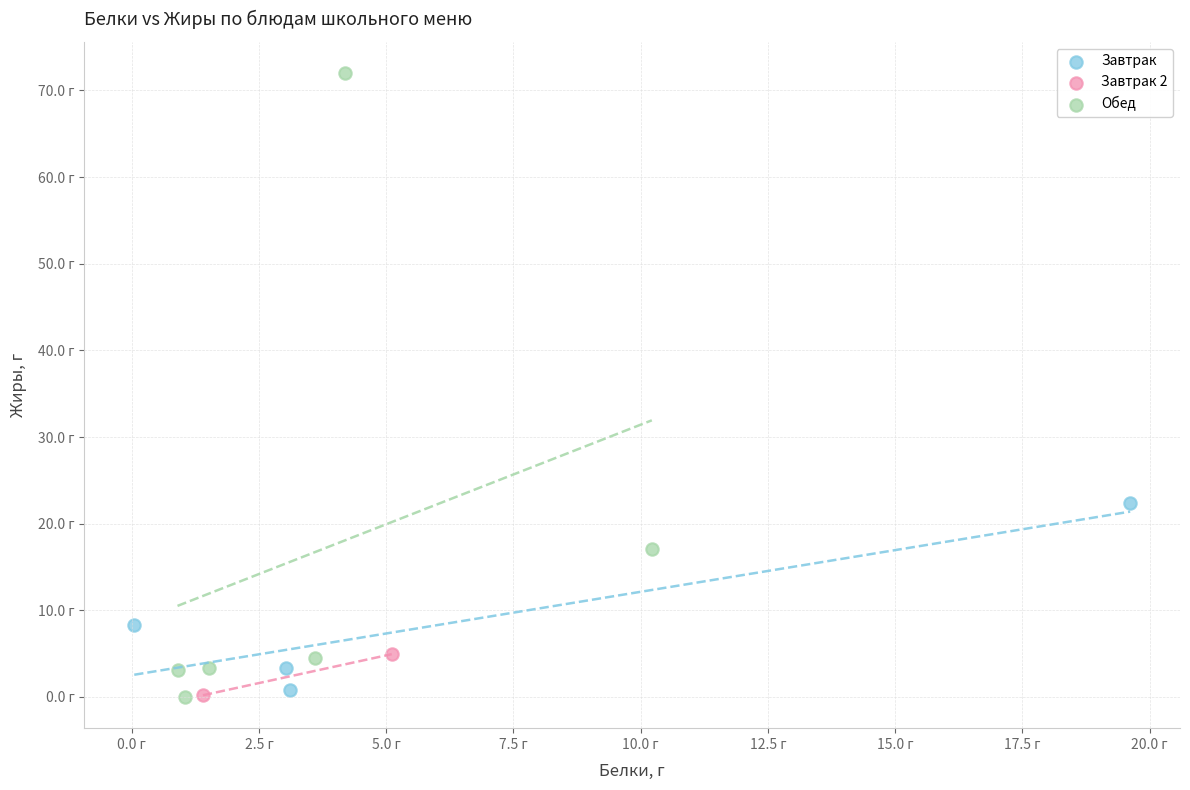

Which series contains the highest Y value?

Обед